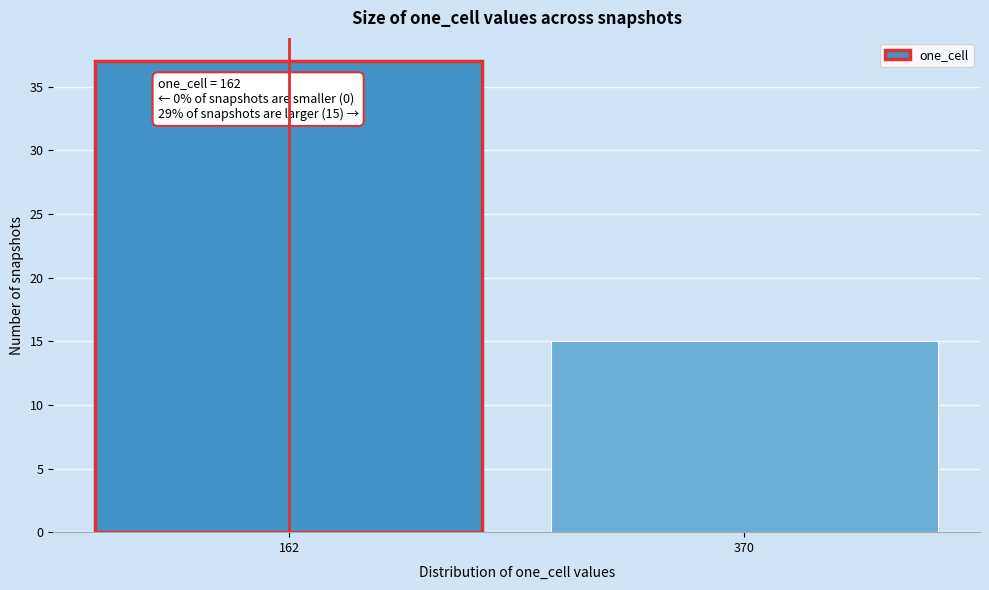

Reading left to right, what are all the values shown in this chart?

162=37	370=15